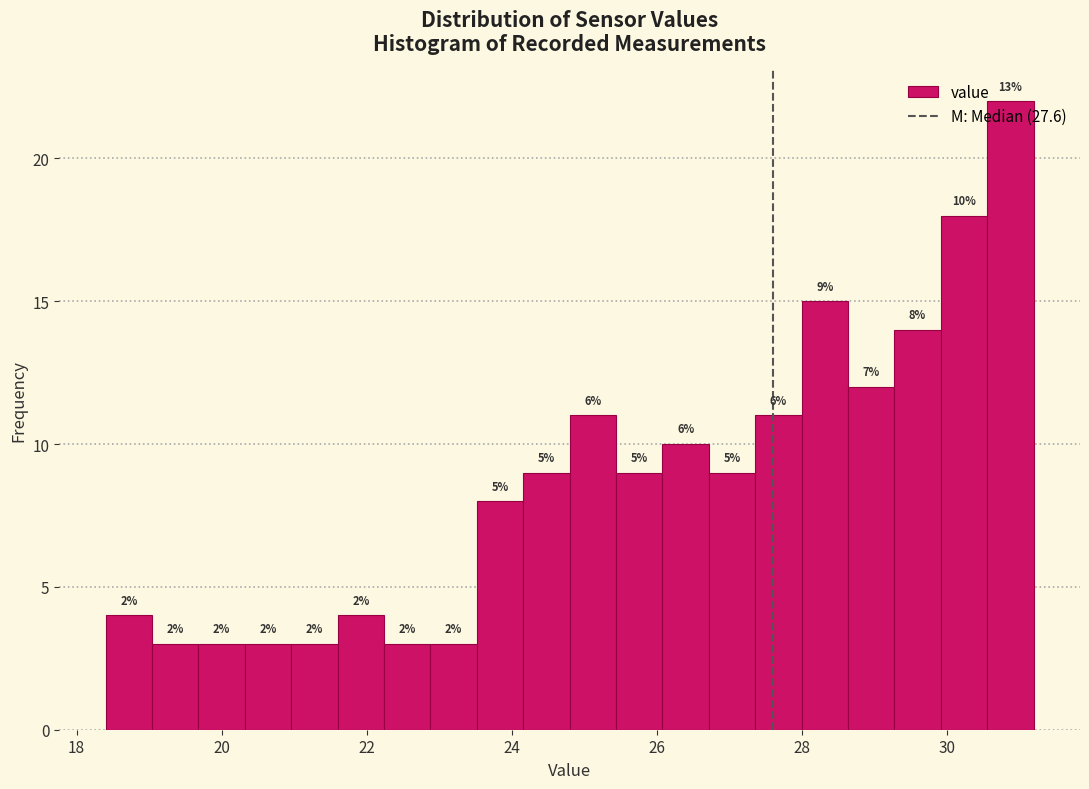

Read against the x-axis, roughly where is the centre of the tallest bar?

30.8